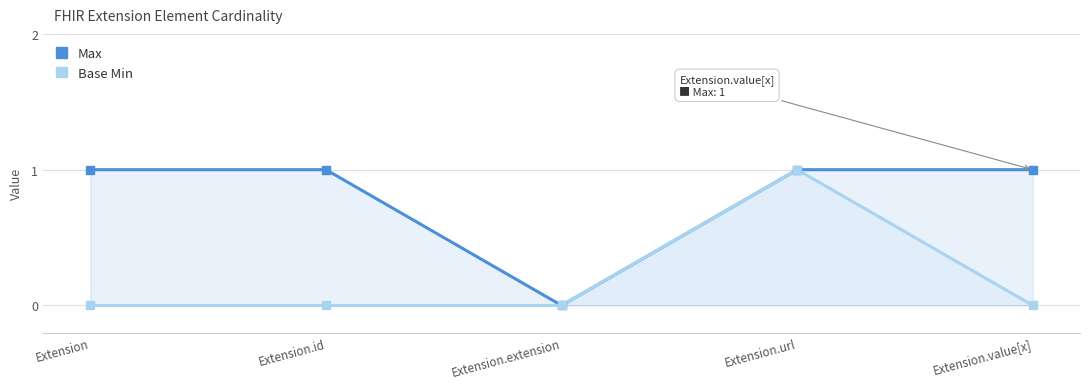

At which category is the sum across all series the highest?

Extension.url